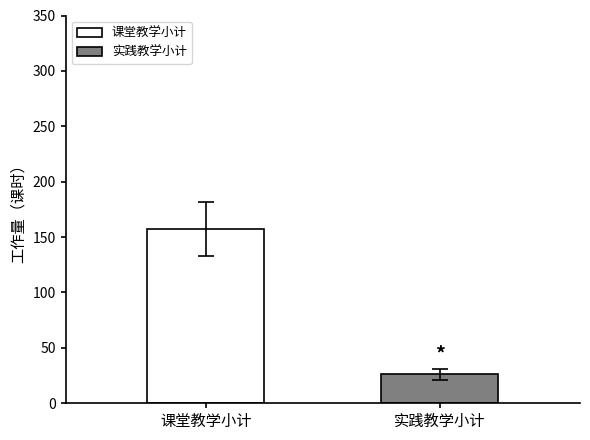

Count the number of categories in the chart.

1